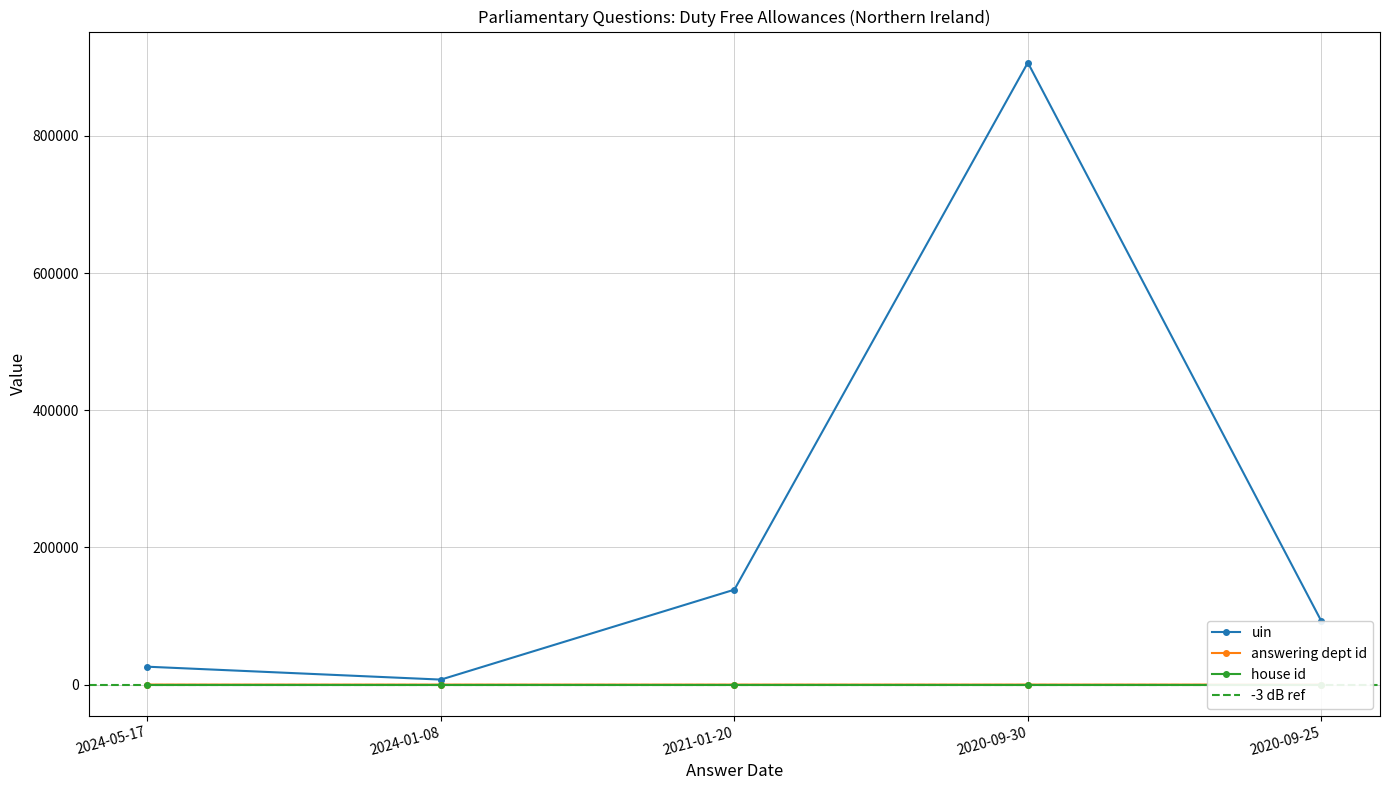

True or false: answering dept id and uin intersect in this chart.

False